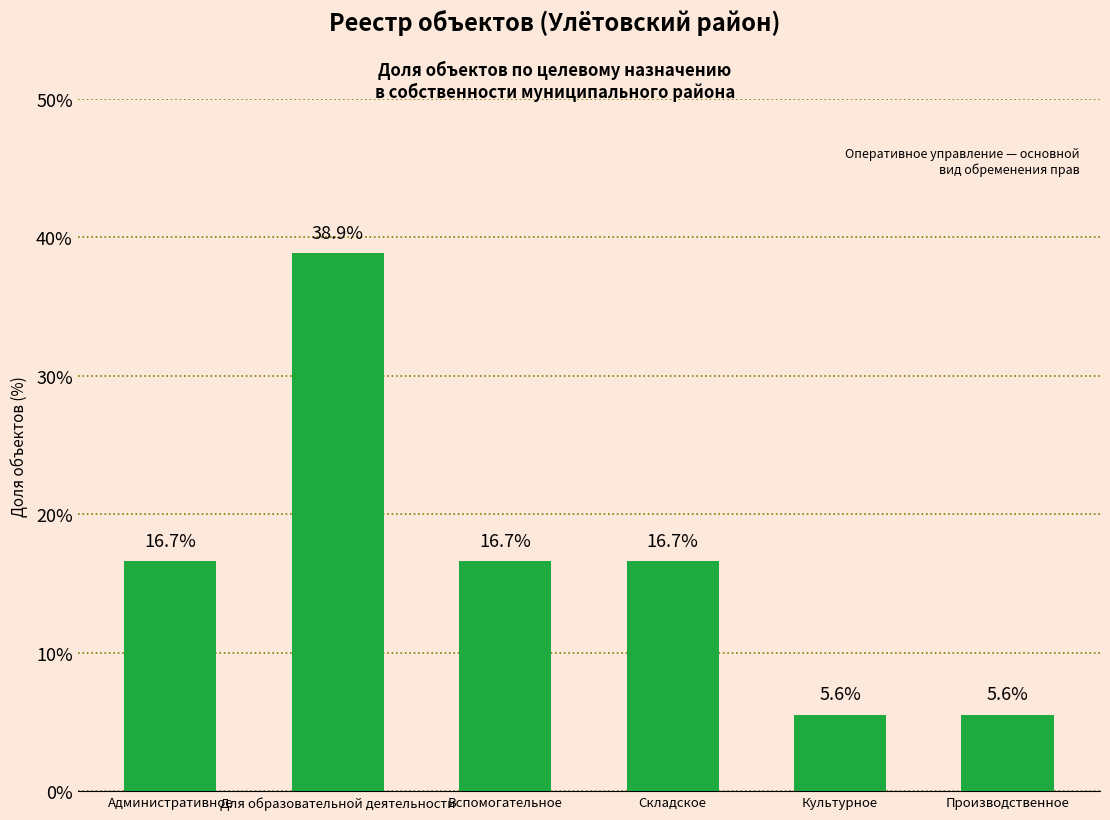

What is the sum of all values?

100.0